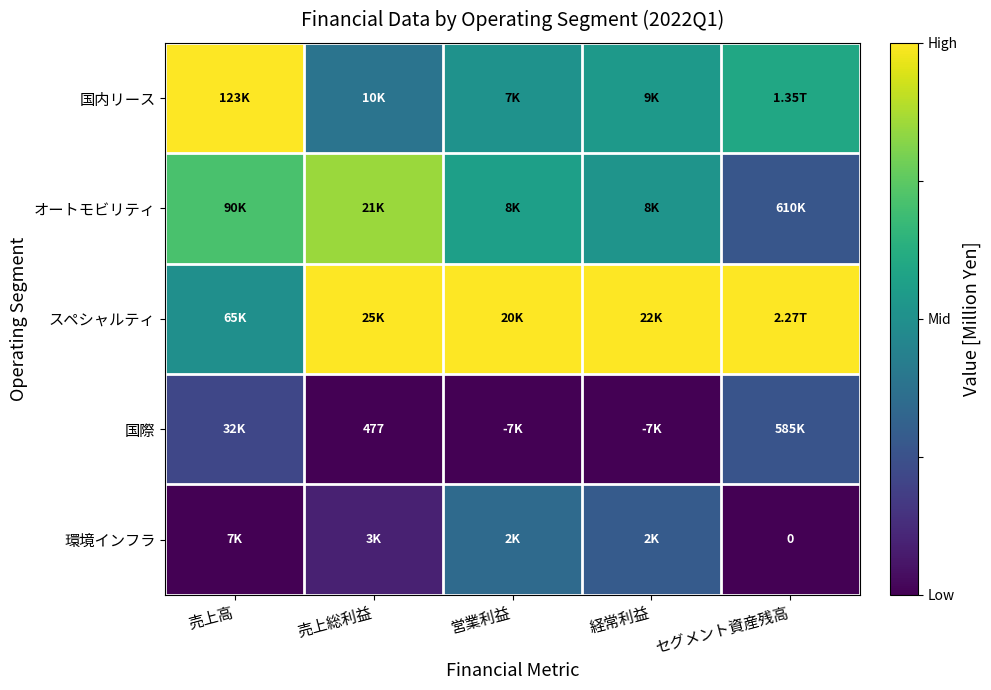

What is the spread (max minus min) of values at 売上総利益?

1.0